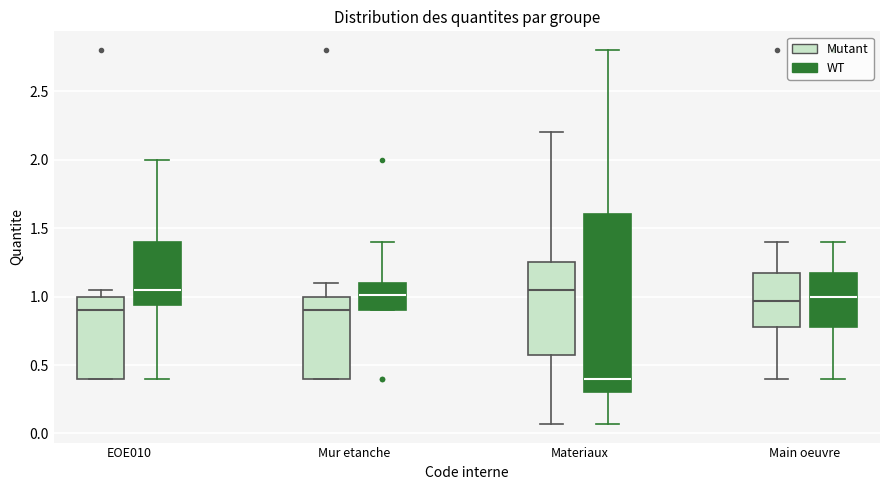

Which box has the lowest median line?

Materiaux (WT)